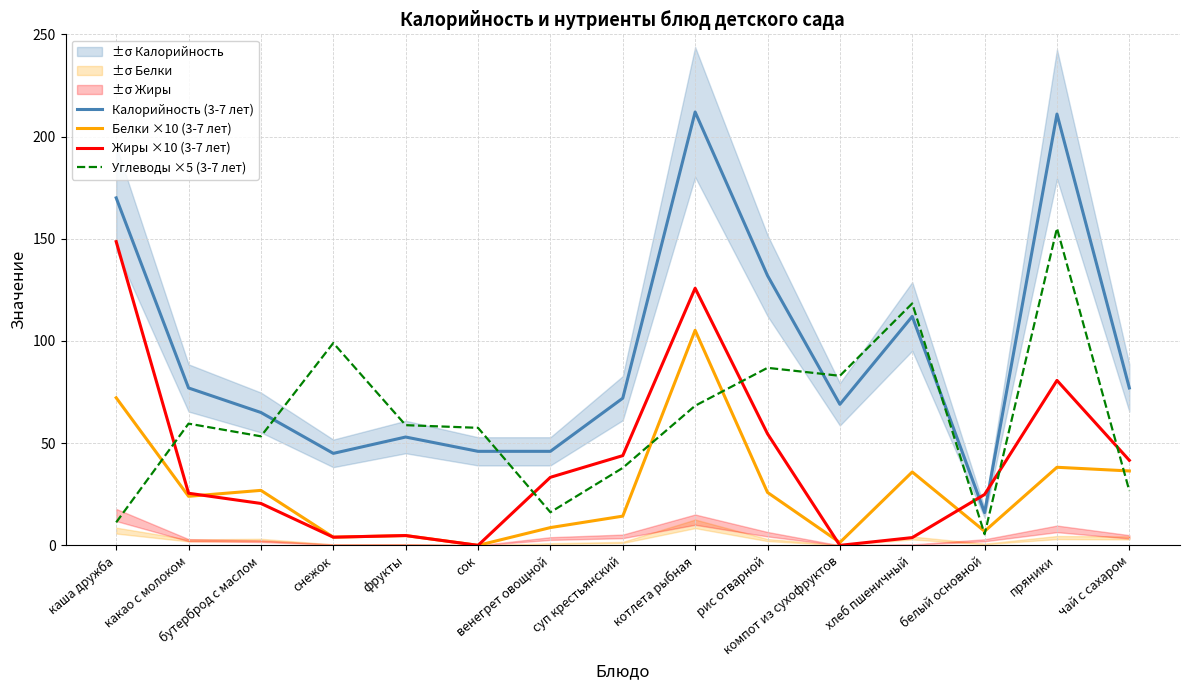

List the series in order of their overall mean, highest first.

Калорийность (3-7 лет), Углеводы ×5 (3-7 лет), Жиры ×10 (3-7 лет), Белки ×10 (3-7 лет)